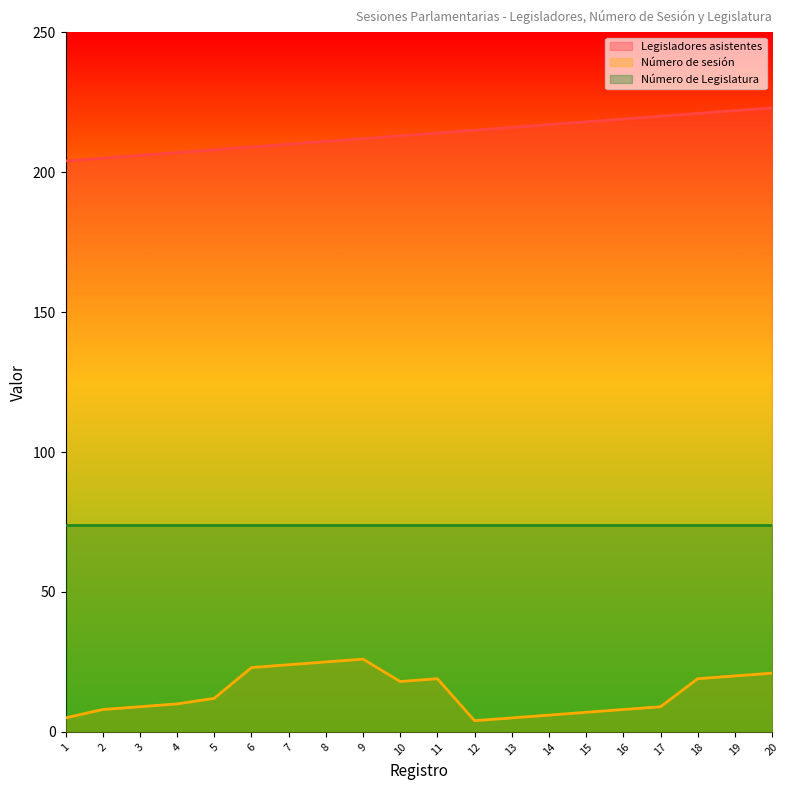

Which category has the highest value in the Legisladores asistentes series?

20